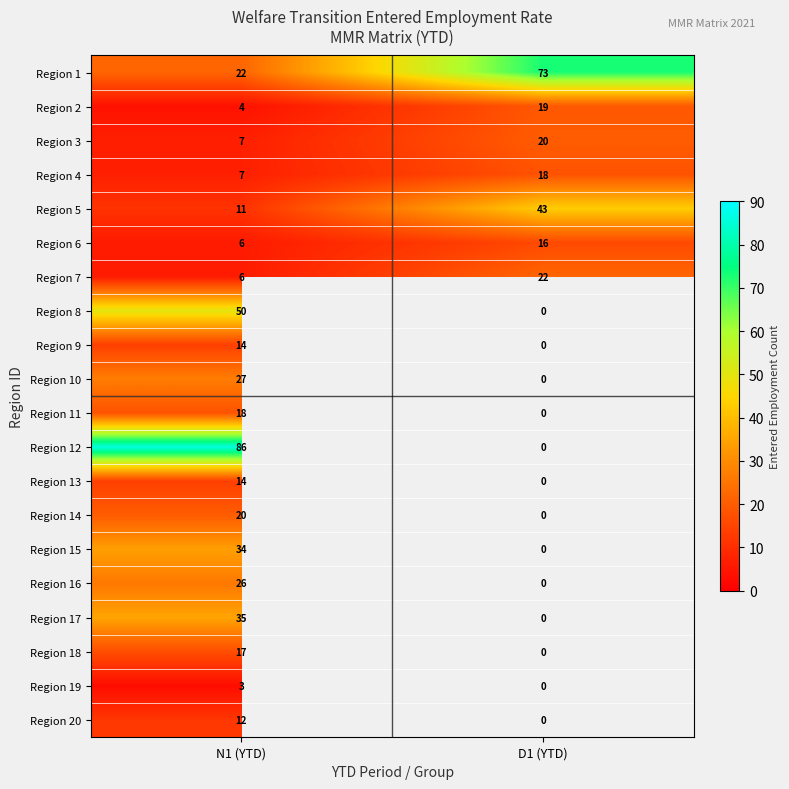

How many Region 3 values are between 7 and 20?

2